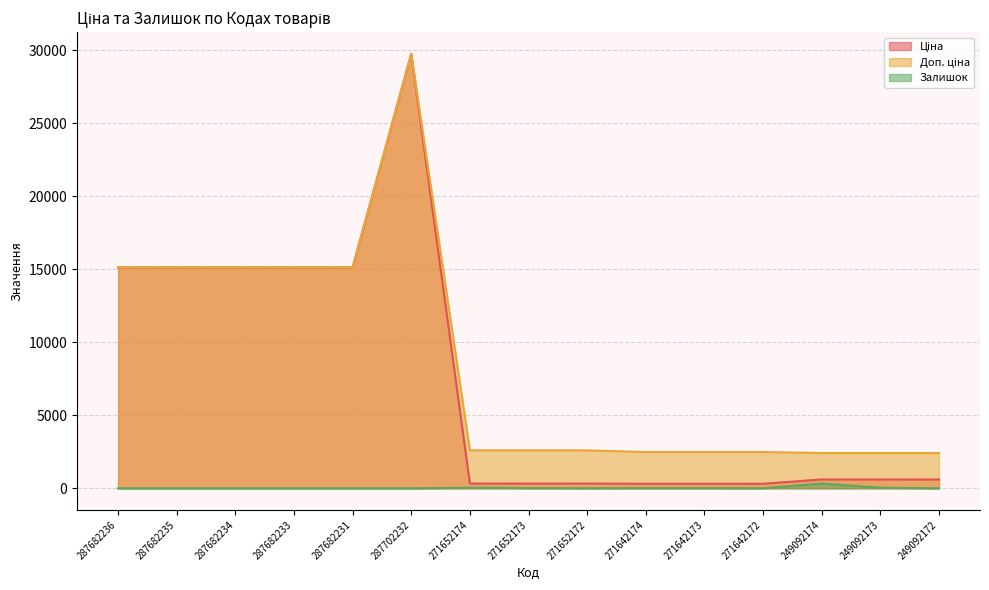

True or false: Залишок and Доп. ціна cross at least once.

False